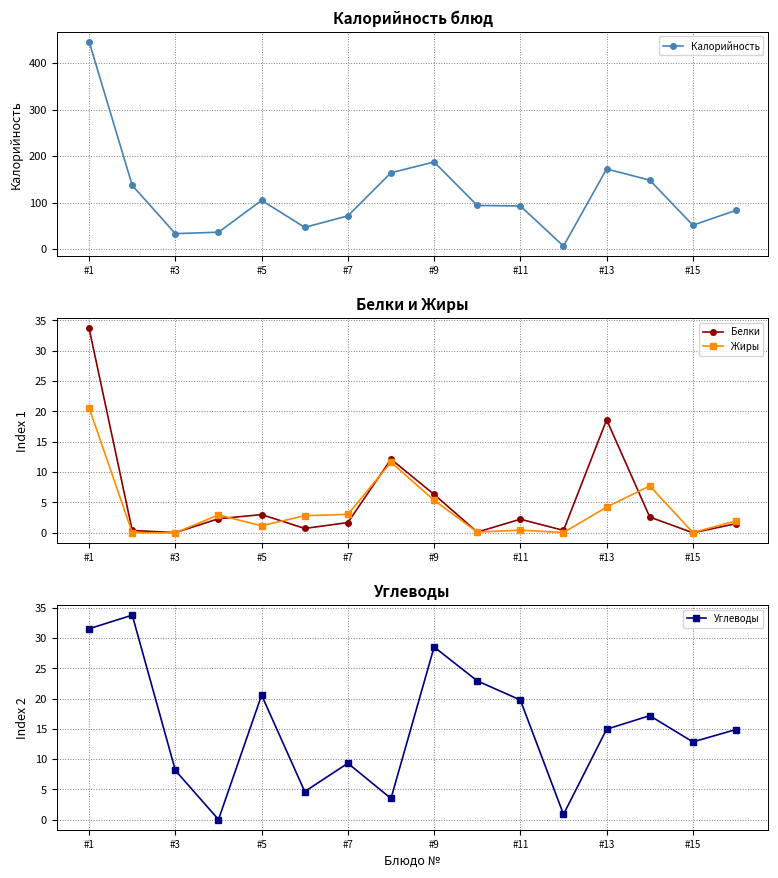

What are all the series names shown in the legend?

Калорийность, Белки, Жиры, Углеводы